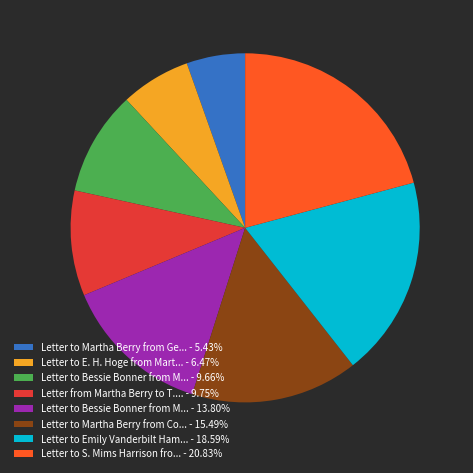

Does any single category account for the majority?

No